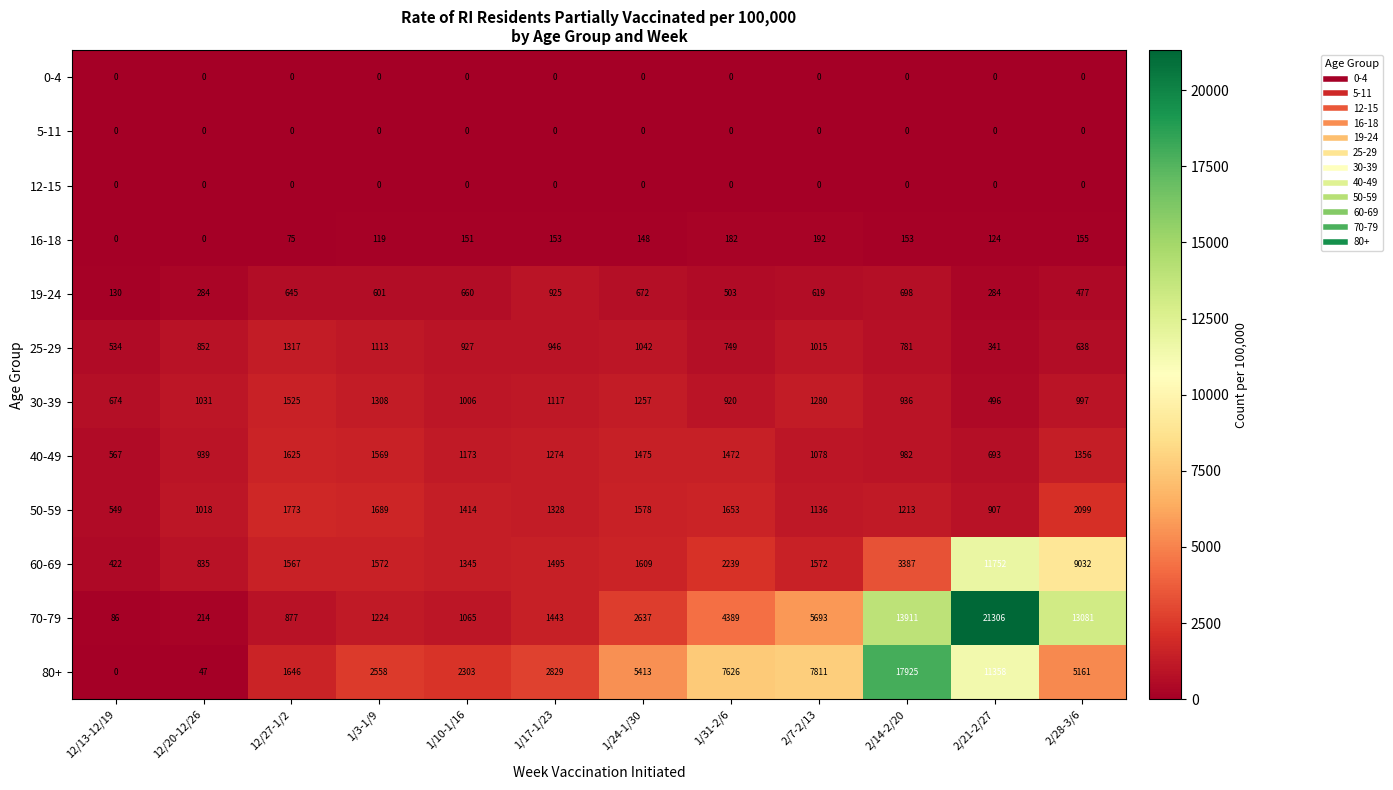

Is it true that 19-24 equals 211 at 12/13-12/19?

False